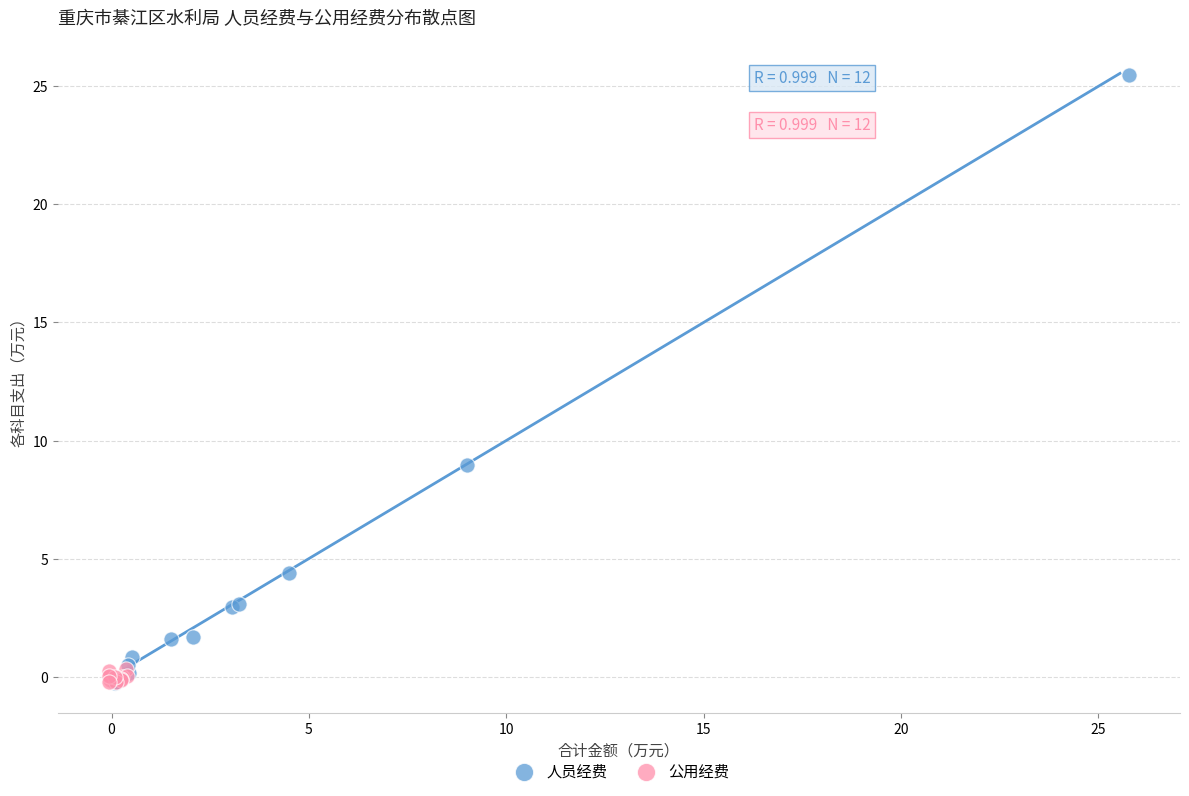

Which series contains the highest Y value?

人员经费